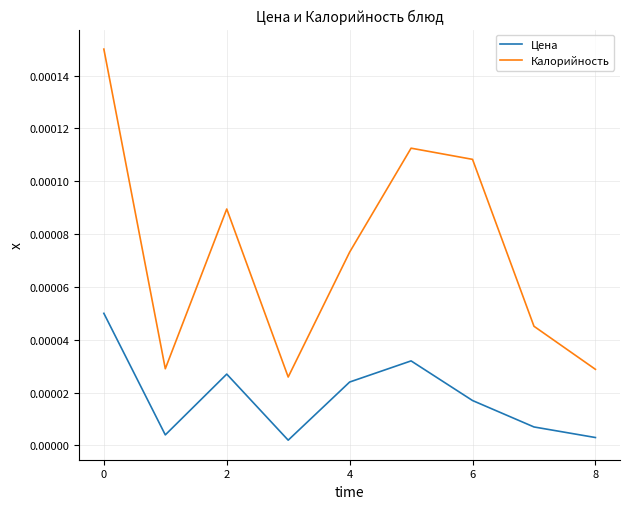

Which series has the largest total across all categories?

Калорийность